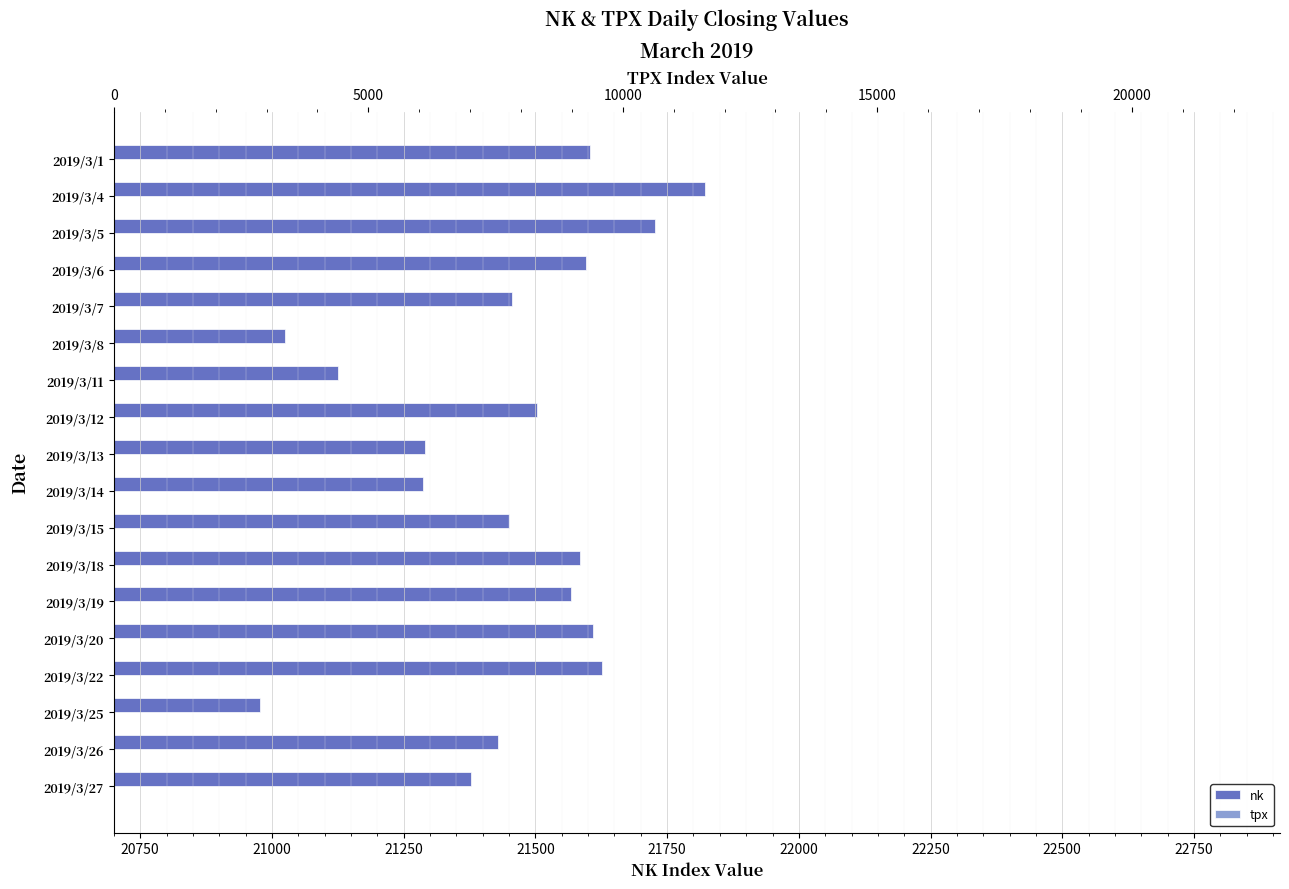

What is the difference between the second highest and minimum values in the tpx series?

46.8